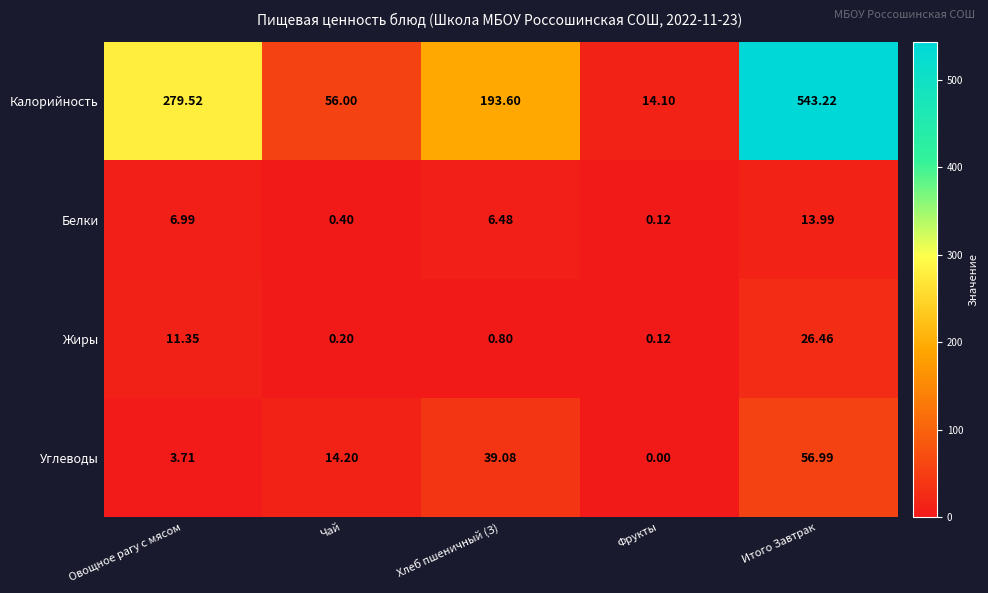

List the series in order of their peak value, lowest first.

Белки, Жиры, Углеводы, Калорийность